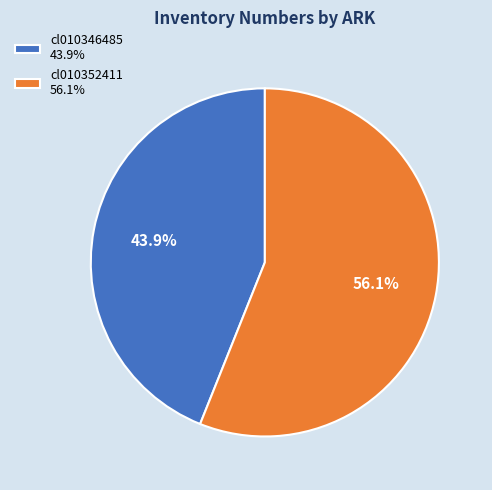

Rank the categories by value from lowest to highest.

cl010346485, cl010352411